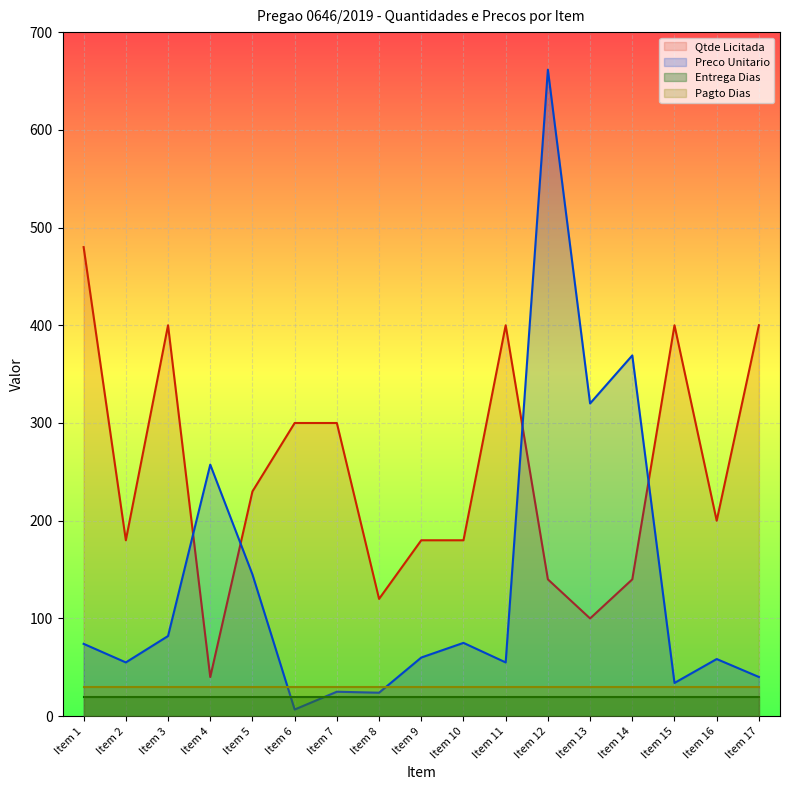

What is the sum of all Preco Unitario values?

2342.4